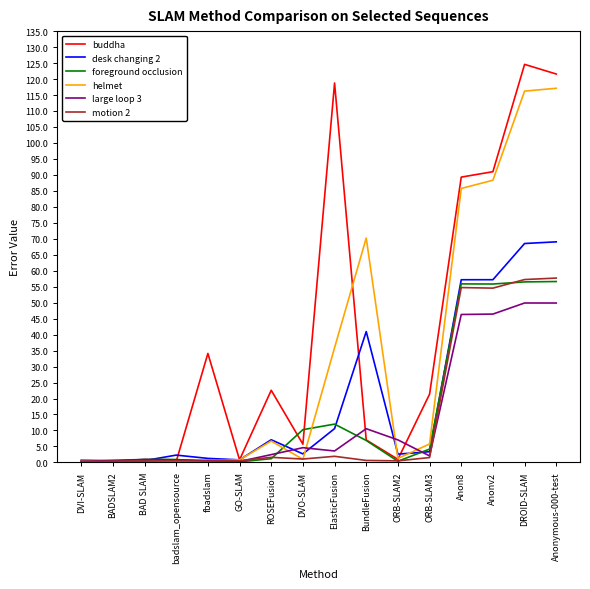

Which series has the largest total across all categories?

buddha